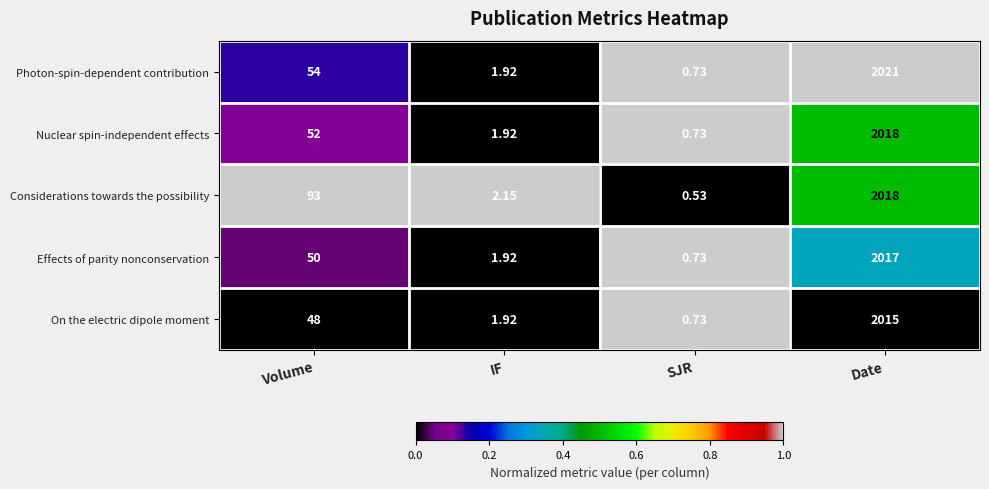

How many series are shown in this chart?

5